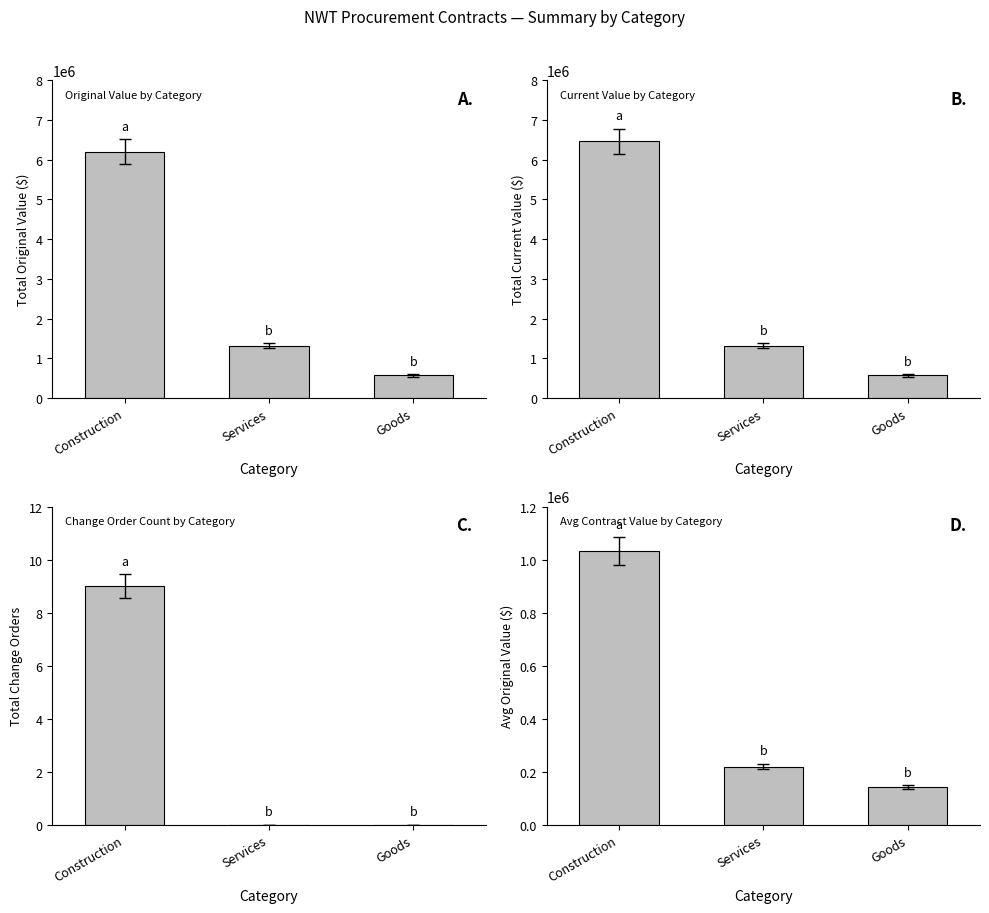

Reading left to right, extract all data points from this chart.

original_value: Construction=6197243.0	Services=1313471.1	Goods=567317.3
current_value: Construction=6457140.4	Services=1313471.1	Goods=567317.3
change_order_count: Construction=9.0	Services=0.0	Goods=0.0
avg_original_value: Construction=1032873.8	Services=218911.9	Goods=141829.3